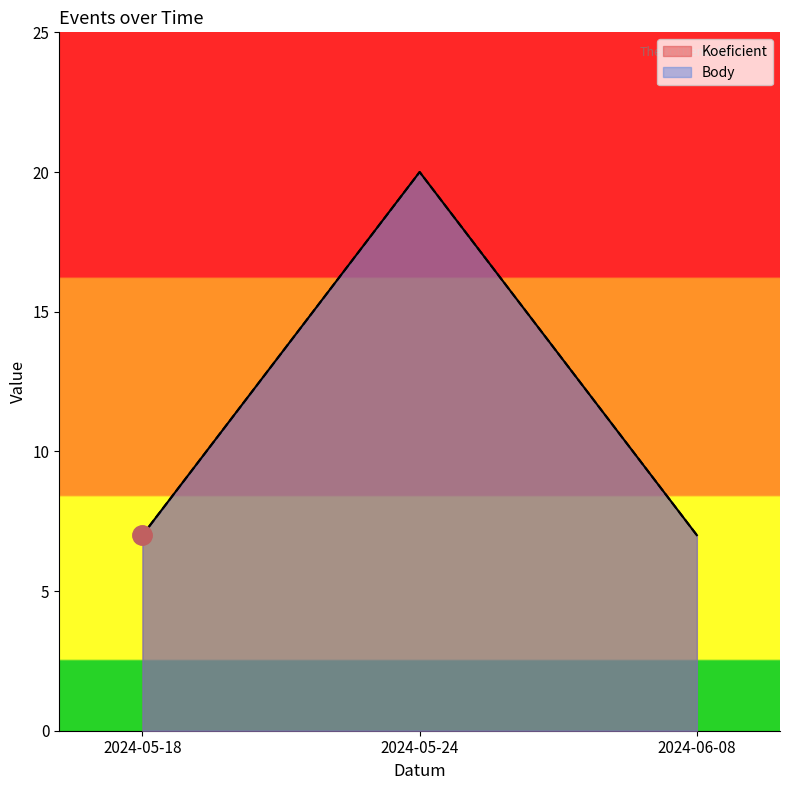

Which series changed the most between 2024-05-24 and 2024-06-08?

Koeficient